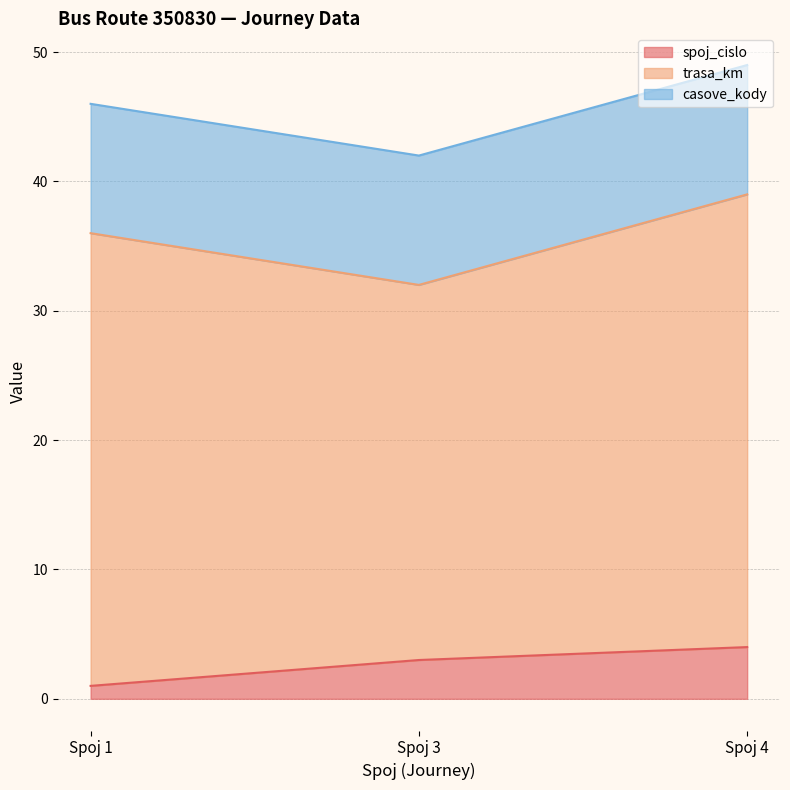

Reading left to right, list all the values displayed in this chart.

spoj_cislo: Spoj 1=1	Spoj 3=3	Spoj 4=4
trasa_km: Spoj 1=35	Spoj 3=29	Spoj 4=35
casove_kody: Spoj 1=10	Spoj 3=10	Spoj 4=10